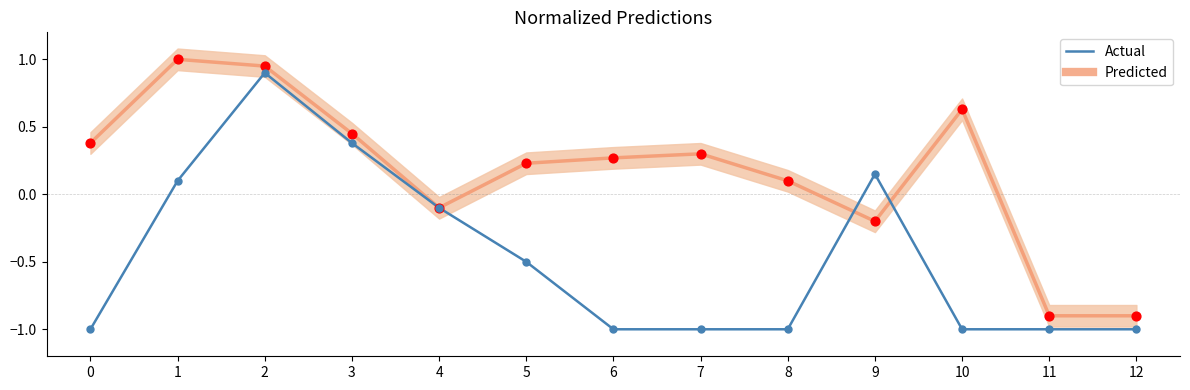

What are all the series names shown in the legend?

Predicted, Actual